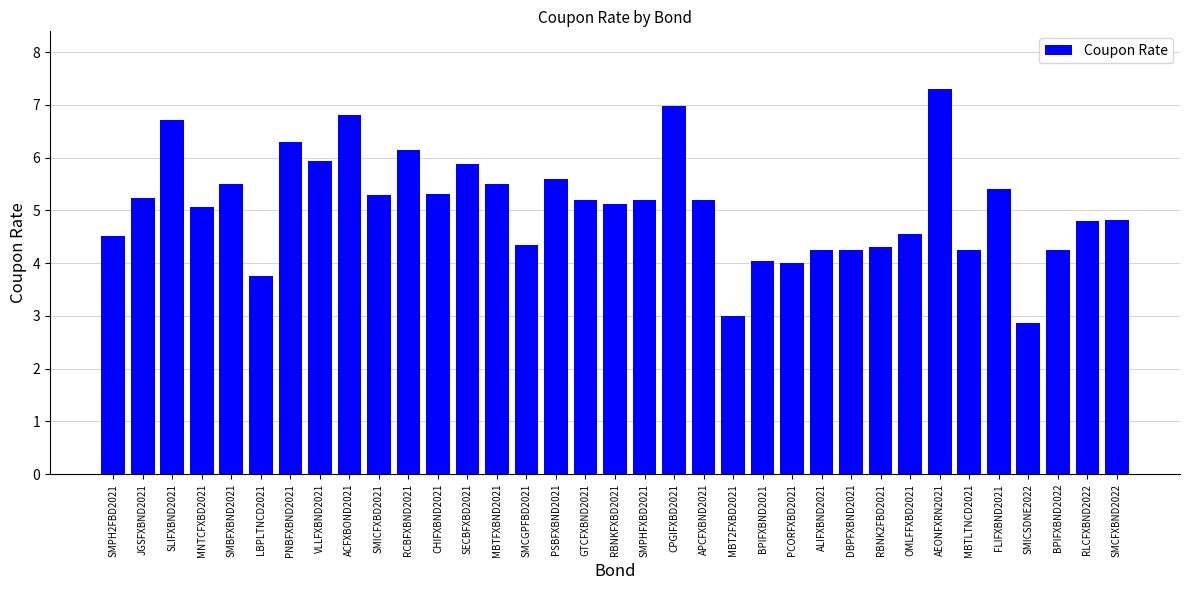

True or false: the data shows 4.5 at OMLFFXBD2021.

True